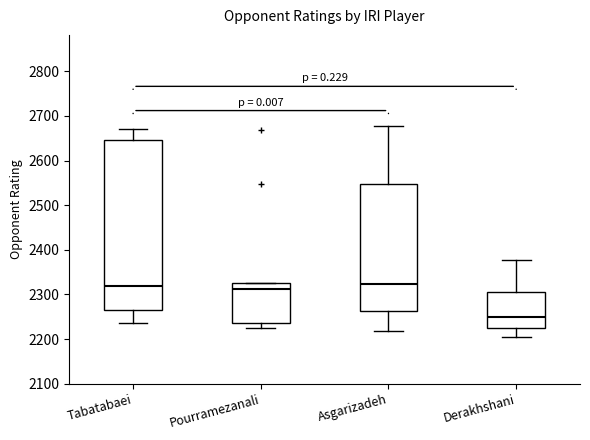

Comparing the boxes themselves (not the whiskers), which one is the tallest?

Tabatabaei